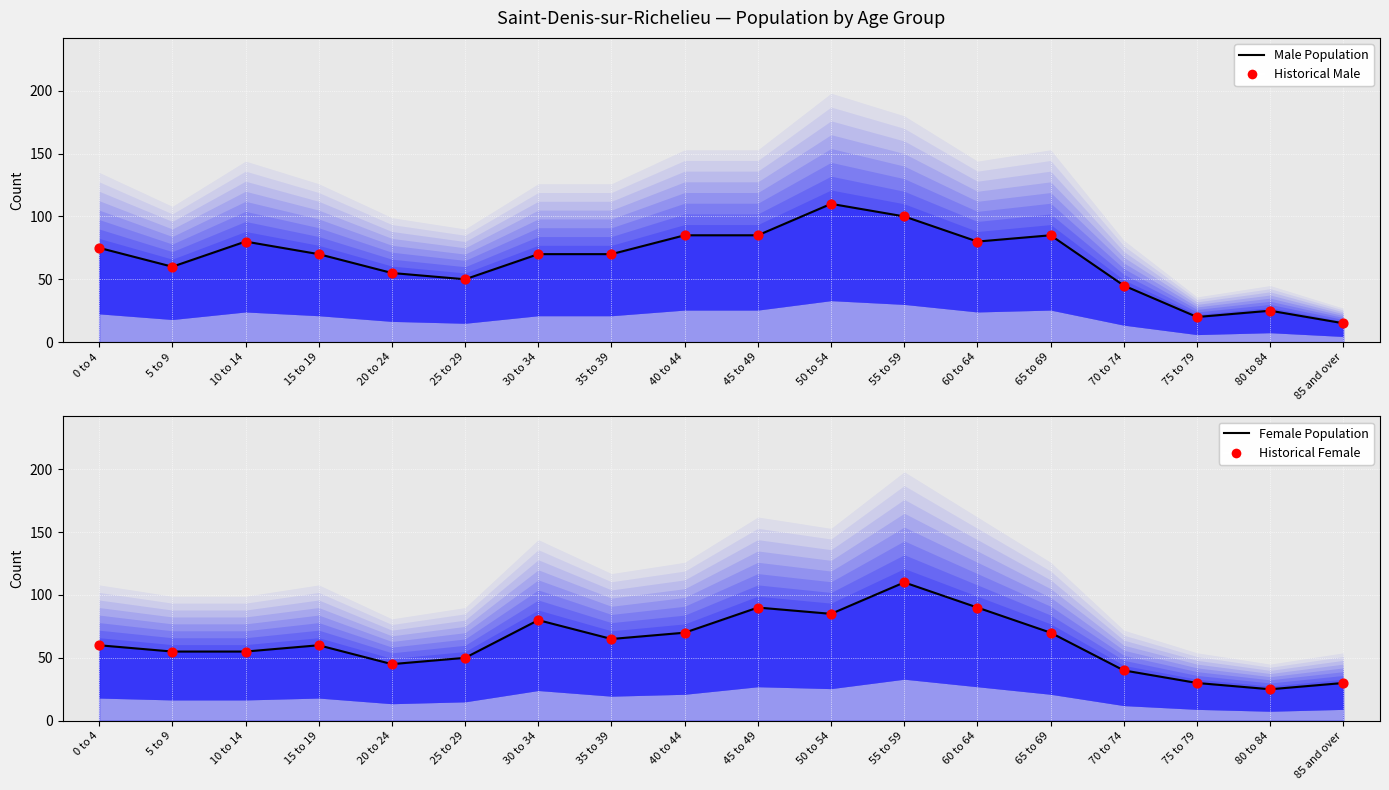

Which series contains the lowest Y value?

Male (line)